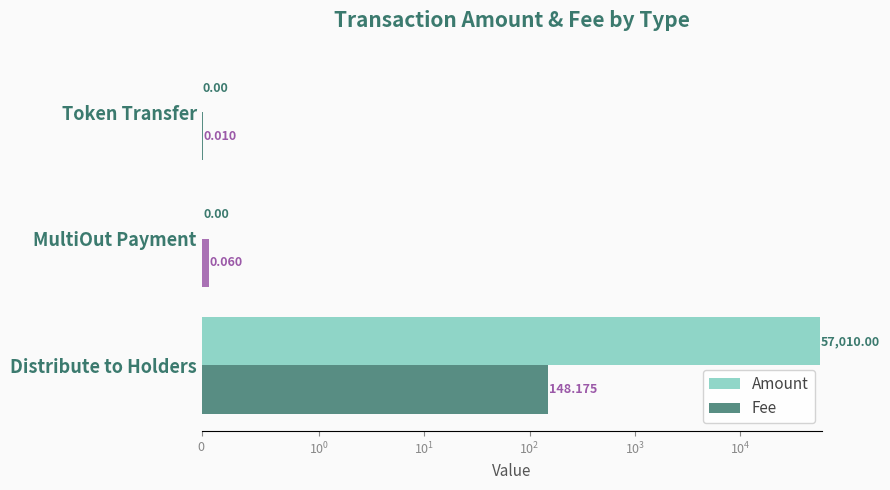

Does the chart contain any negative values?

No